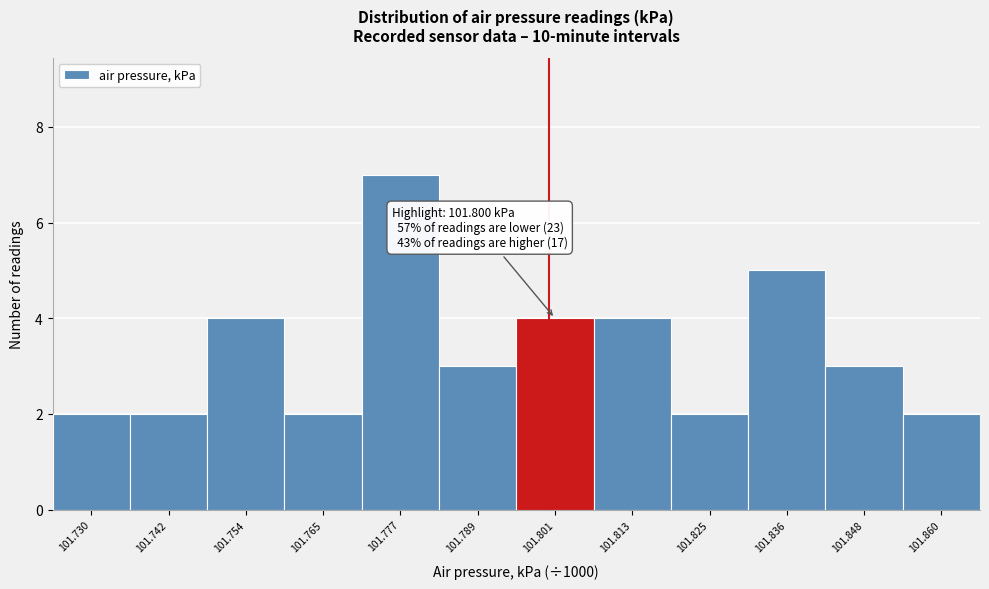

Which range on the x-axis has the tallest bar?

101.772 to 101.784